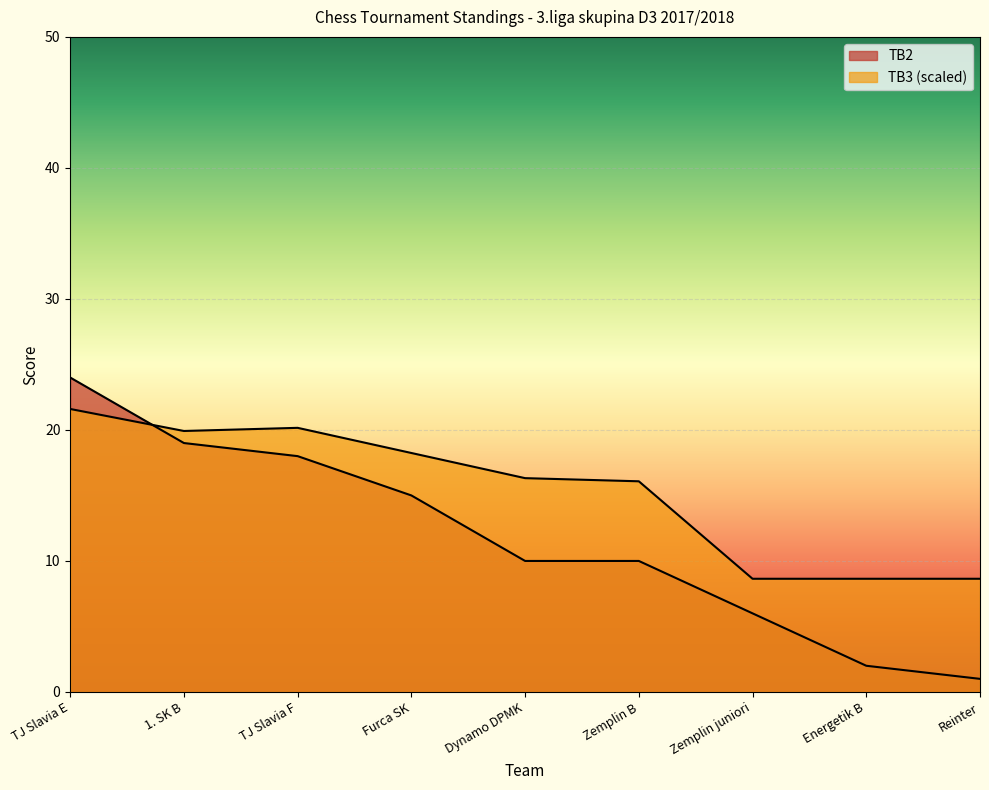

At how many categories does at least one series exceed 15?

6